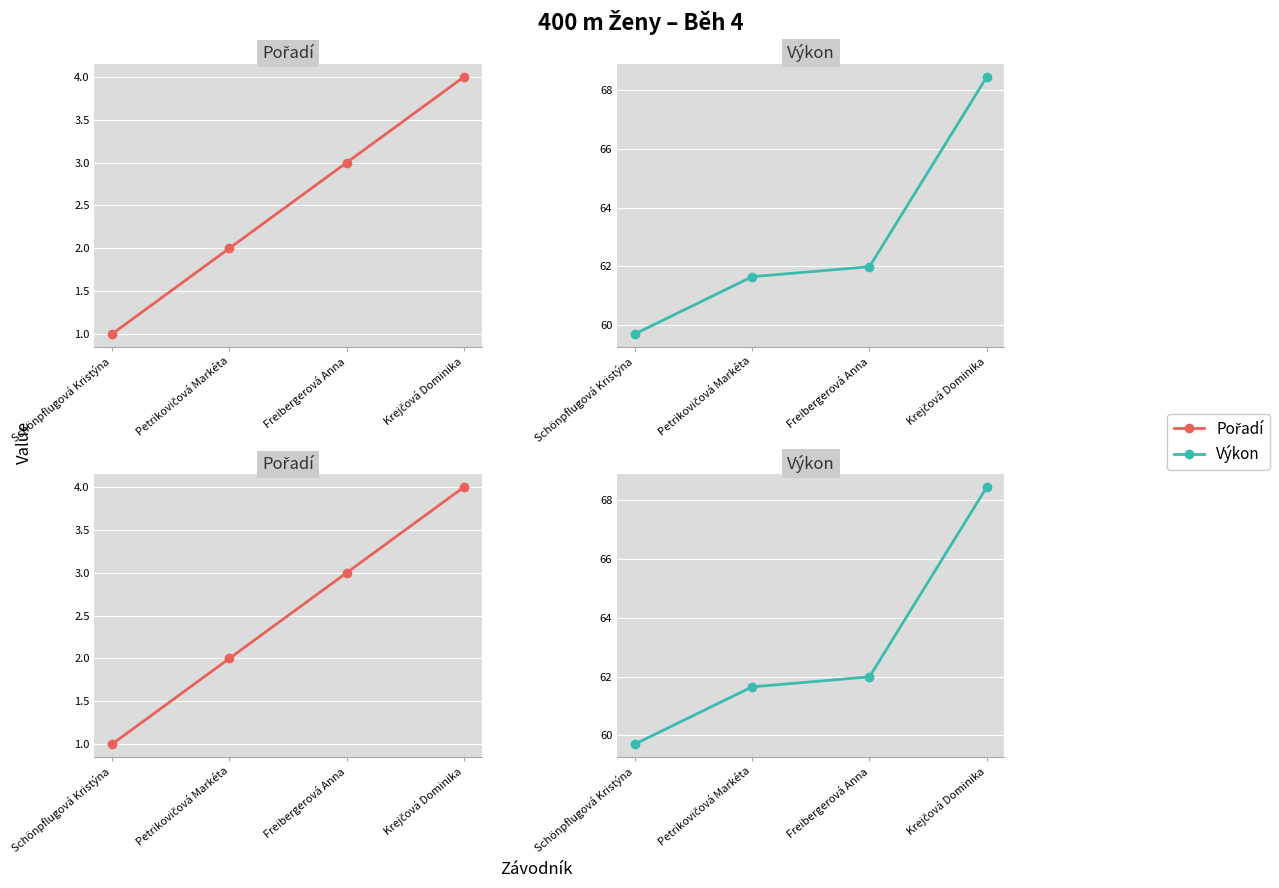

How many values in the Výkon series are below 61?

1